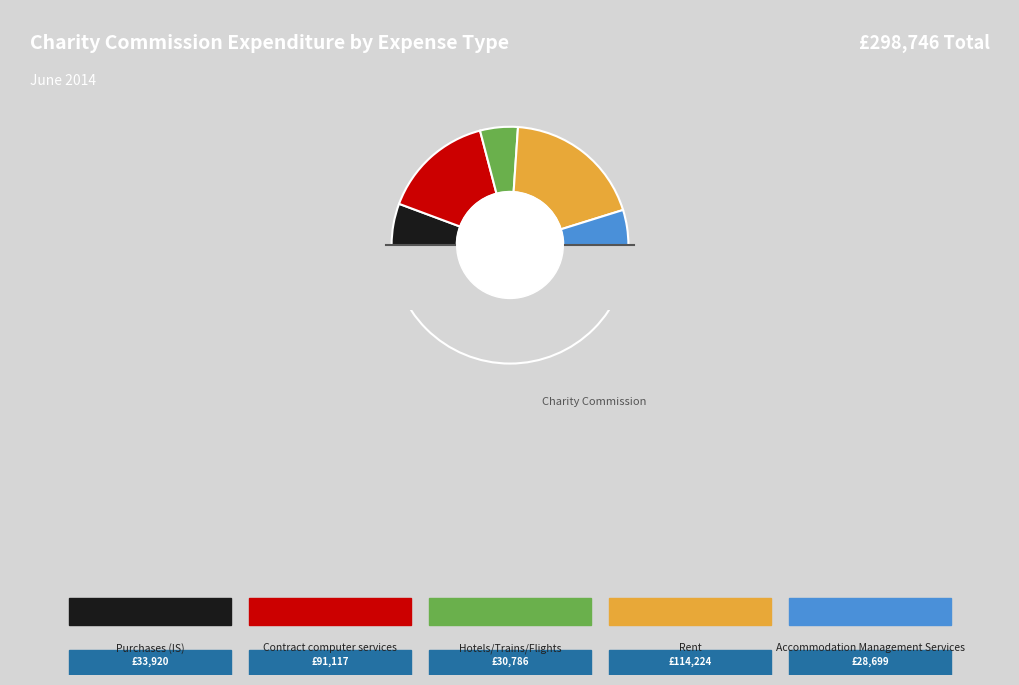

Which category has the smallest portion of the pie?

Accommodation Management Services